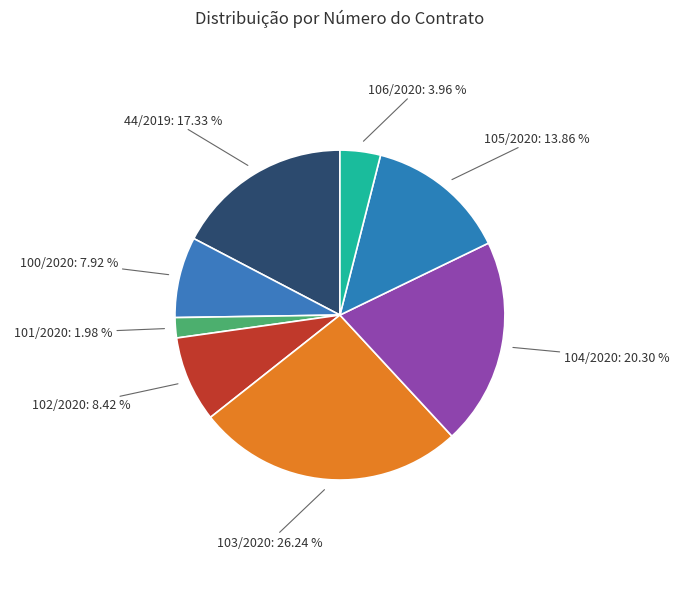

What is the smallest slice in the pie chart?

101/2020